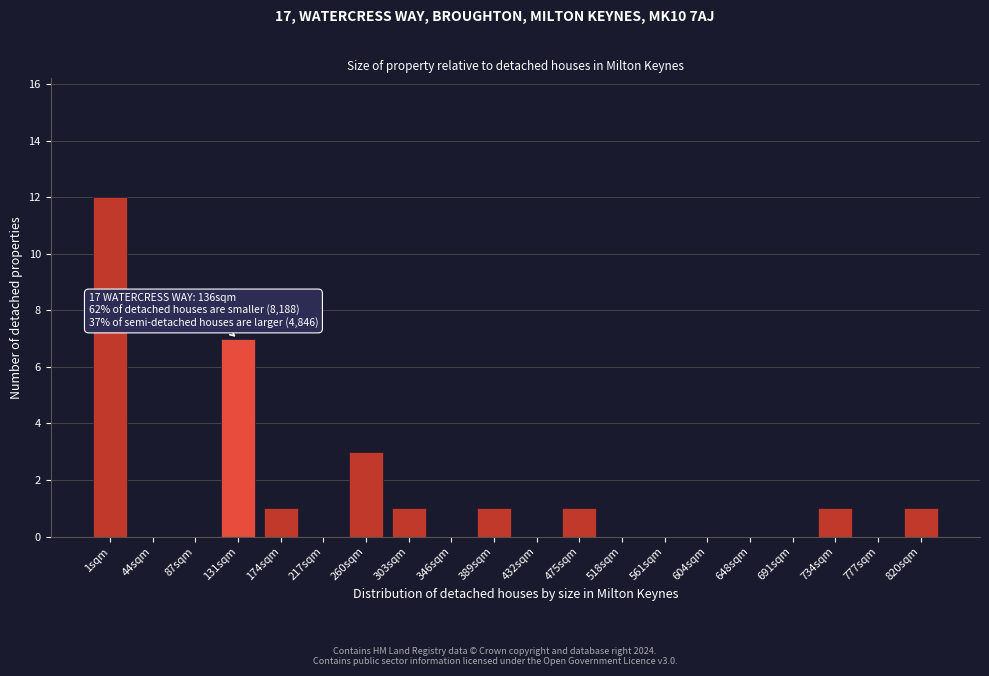

Reading left to right, extract all data points from this chart.

1sqm=12	44sqm=0	87sqm=0	131sqm=7	174sqm=1	217sqm=0	260sqm=3	303sqm=1	346sqm=0	389sqm=1	432sqm=0	475sqm=1	518sqm=0	561sqm=0	604sqm=0	648sqm=0	691sqm=0	734sqm=1	777sqm=0	820sqm=1